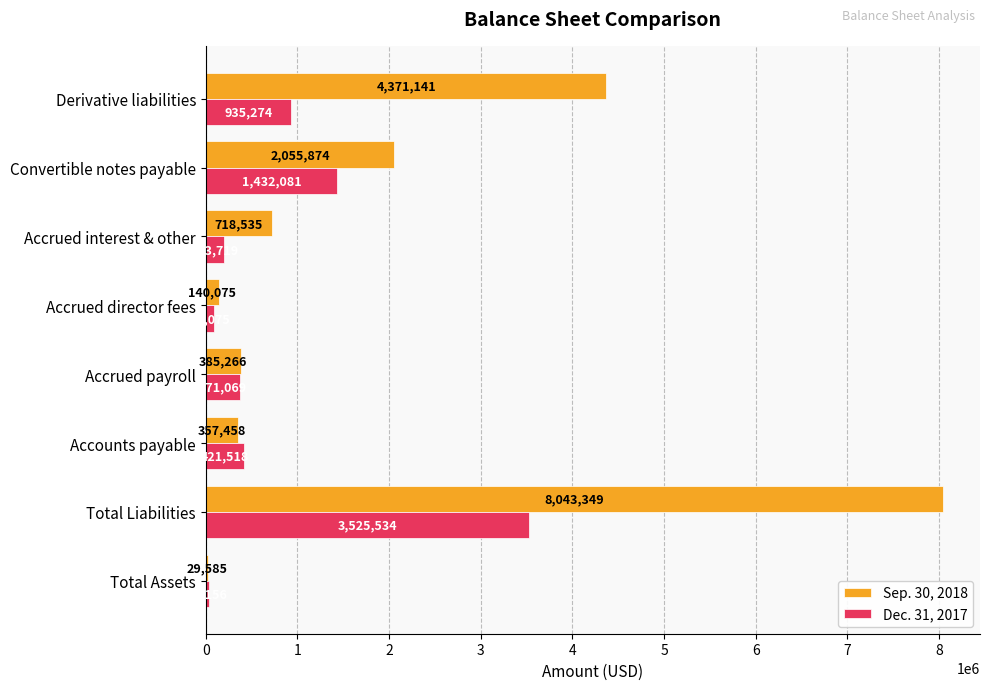

What are all the series names shown in the legend?

Sep. 30, 2018, Dec. 31, 2017